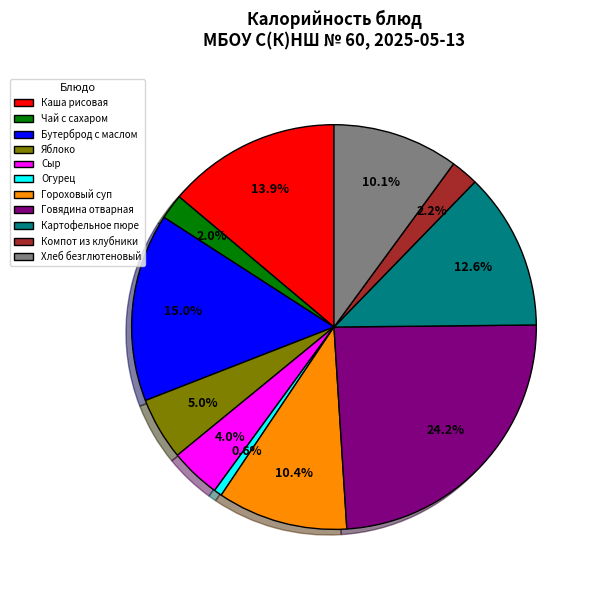

To the nearest percent, what portion does Яблоко represent?

5%